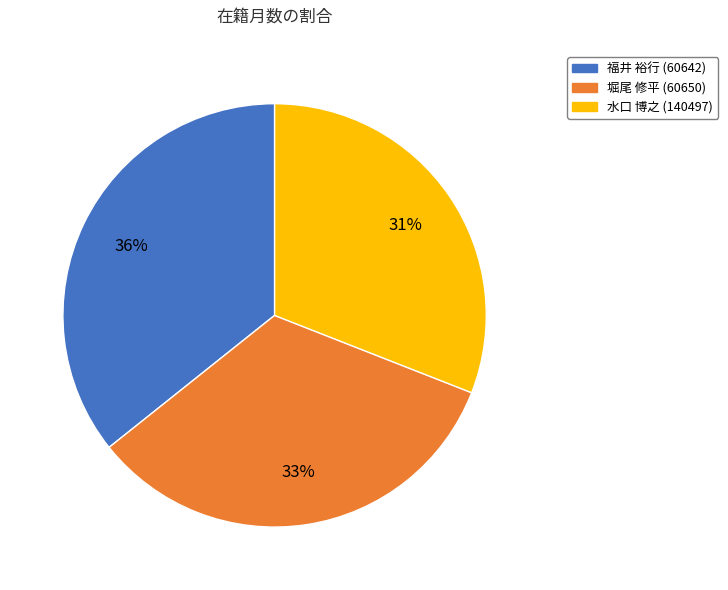

How many segments does this pie chart have?

3